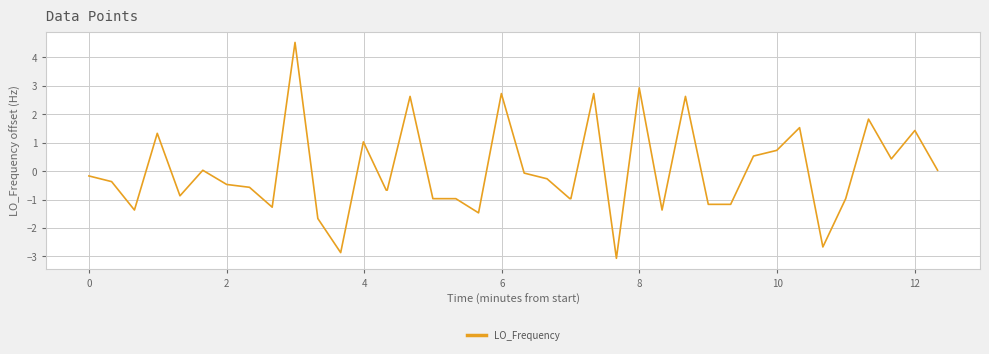

What is the difference between the maximum and minimum values?

7.6